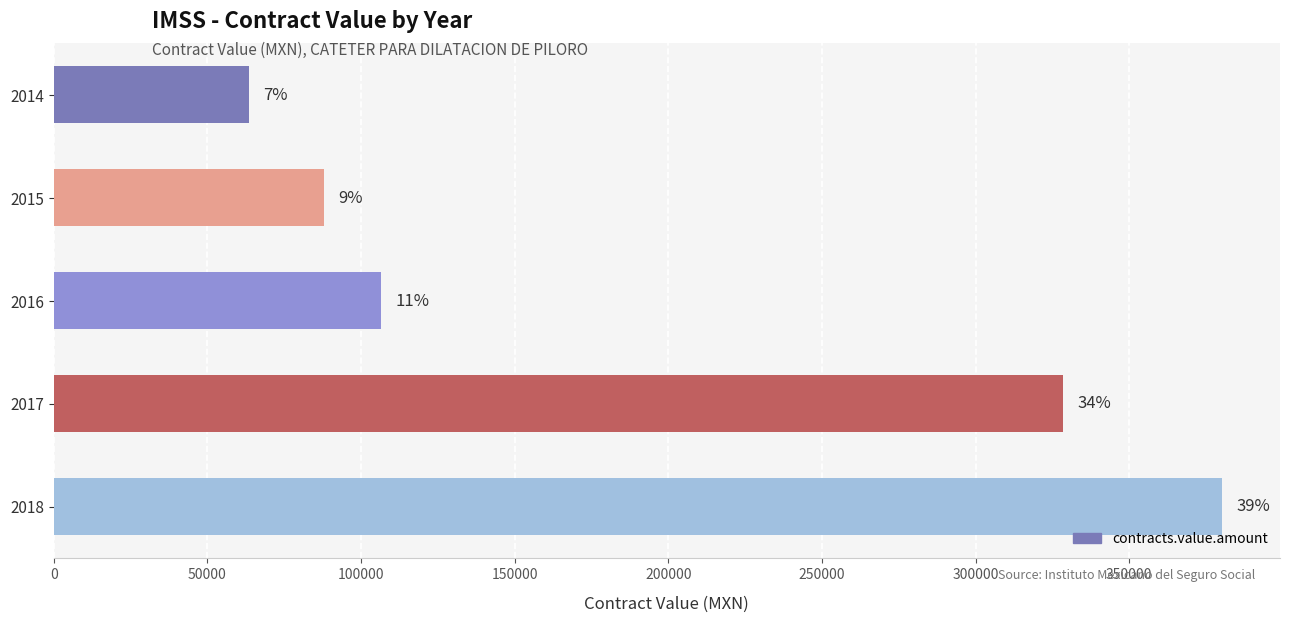

Does the chart contain any negative values?

No